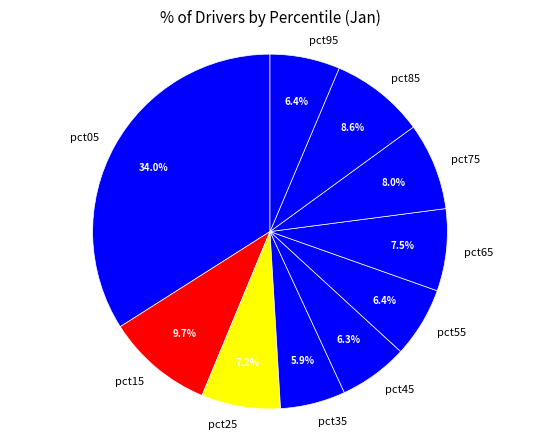

To the nearest percent, what portion does pct85 represent?

9%